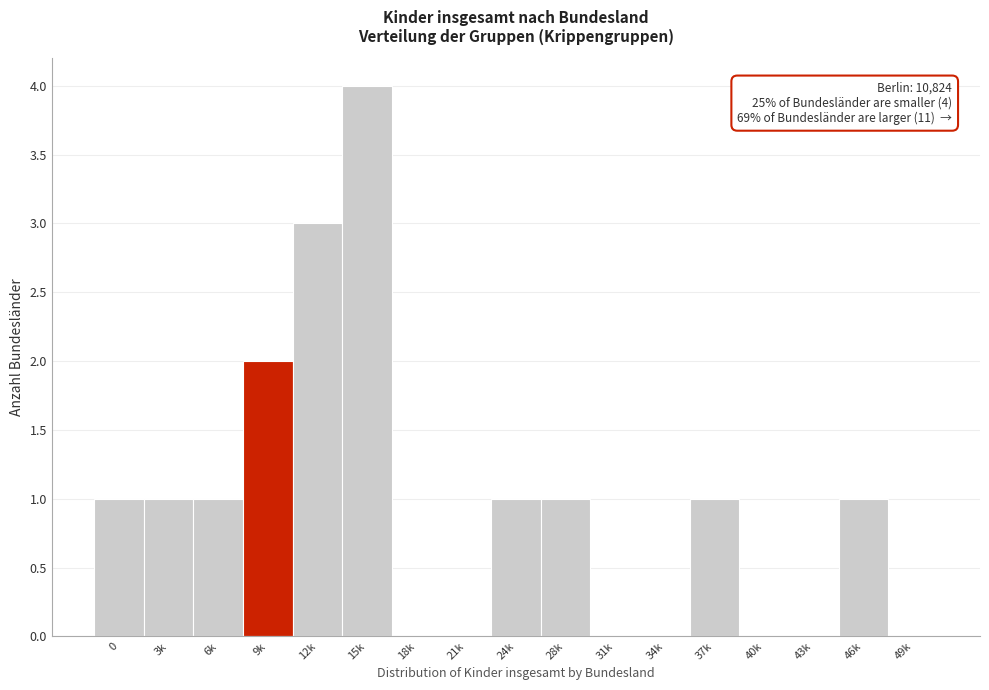

Reading left to right, what are all the values shown in this chart?

0=1	3k=1	6k=1	9k=2	12k=3	15k=4	18k=0	21k=0	24k=1	28k=1	31k=0	34k=0	37k=1	40k=0	43k=0	46k=1	49k=0